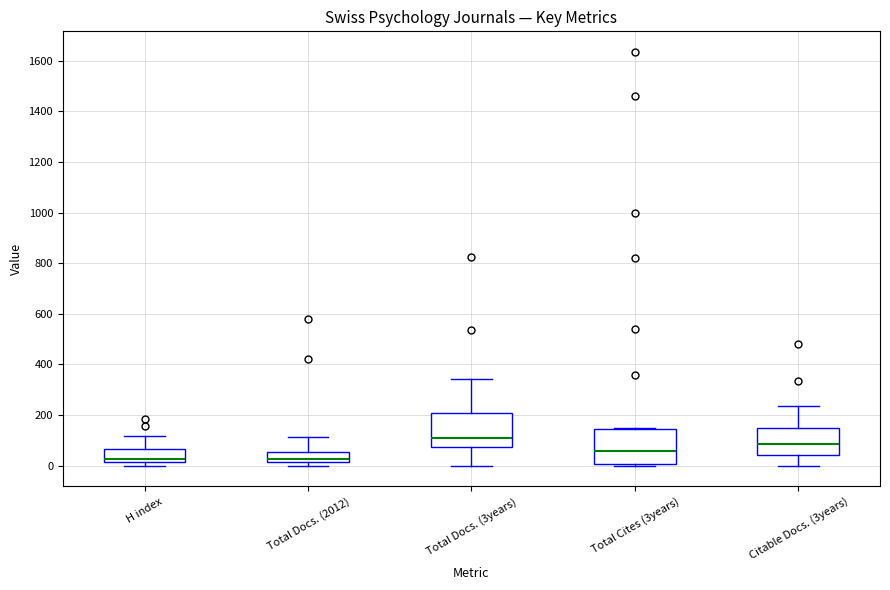

Where is the upper edge of the box for Citable Docs. (3years) on the y-axis? The values are not printed on the chart, so give them approximately, as read against the axis.

140